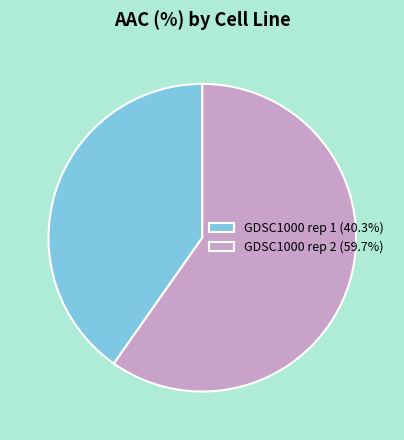

Is there a majority slice in this chart?

Yes